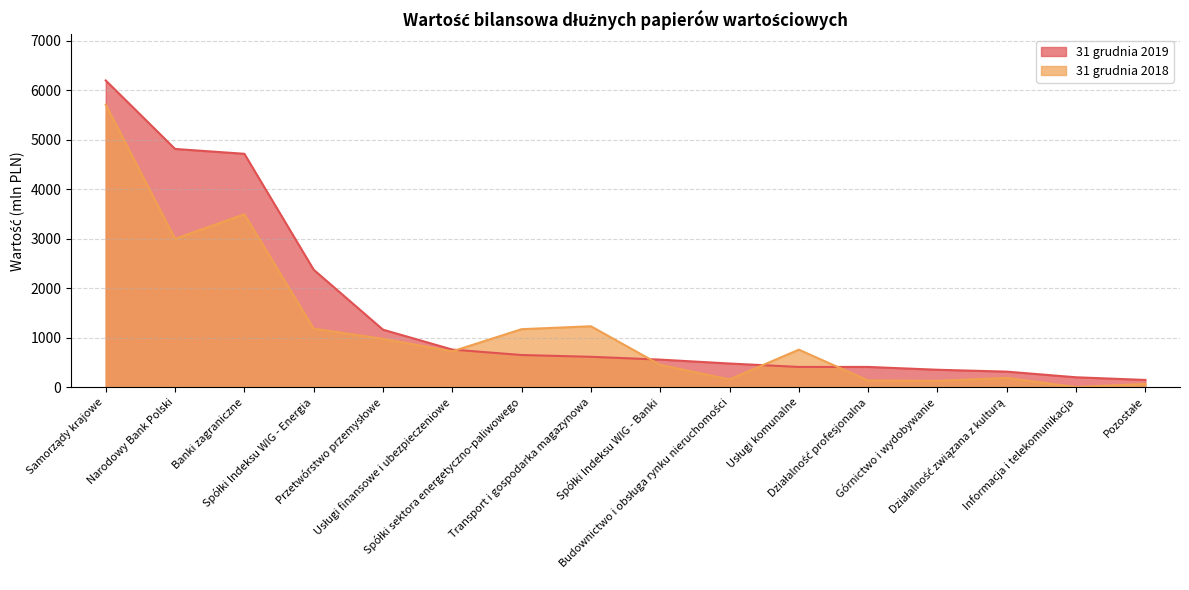

What is the approximate value of 31 grudnia 2019 at Działalność związana z kulturą?

315